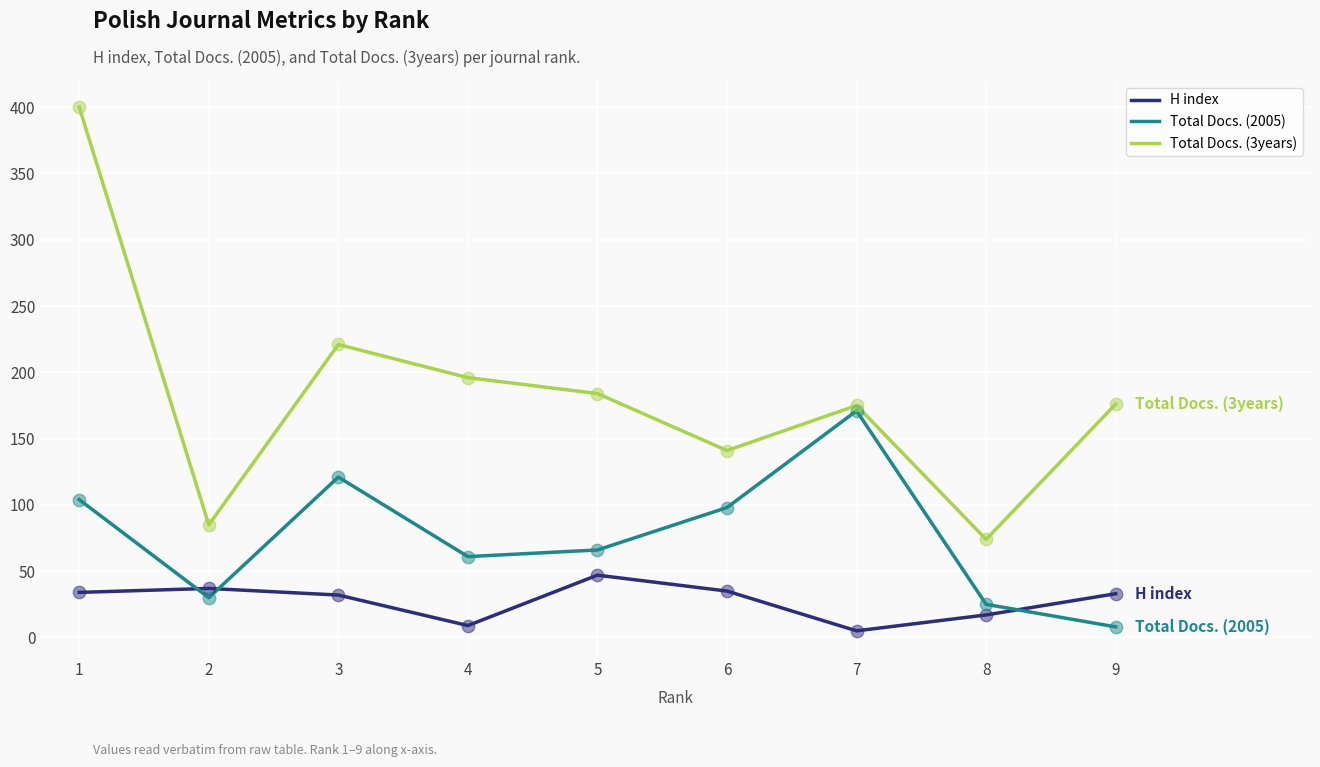

Which series has the widest spread of values?

Total Docs. (3years)